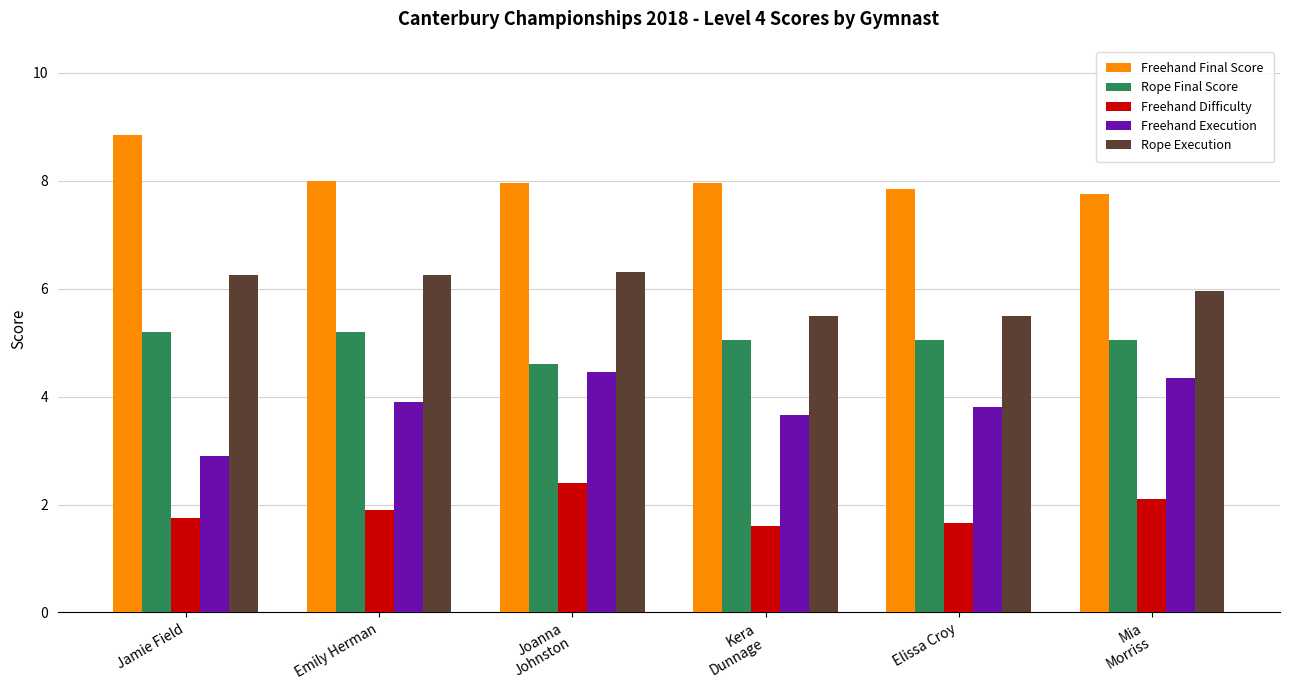

Which series has the widest spread of values?

Freehand Execution